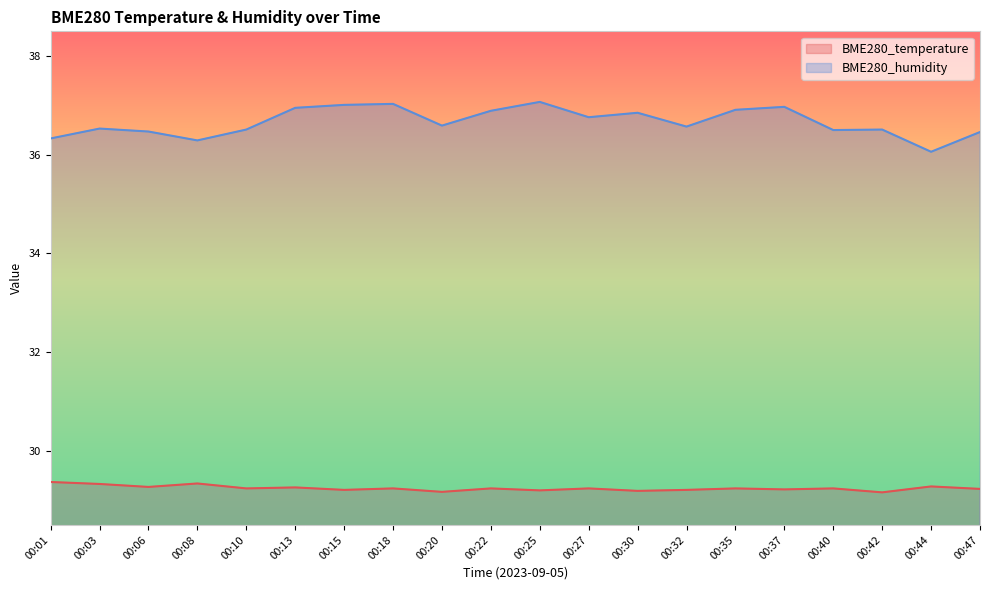

True or false: BME280_humidity and BME280_temperature cross at least once.

False